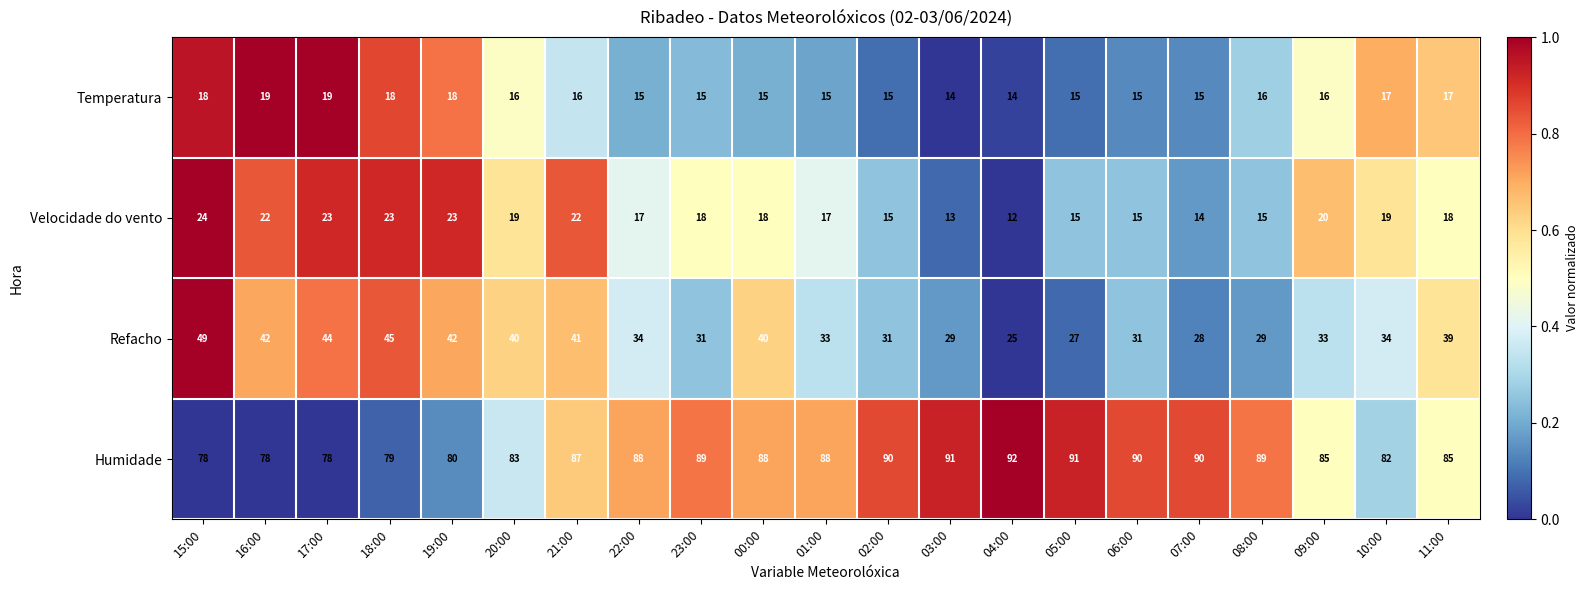

Which series has the largest range (max minus min)?

Refacho